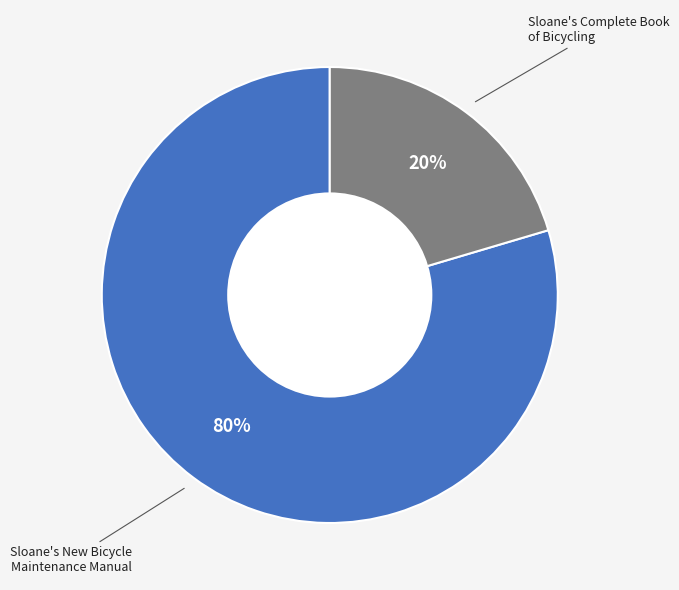

Count the number of slices in the pie.

2